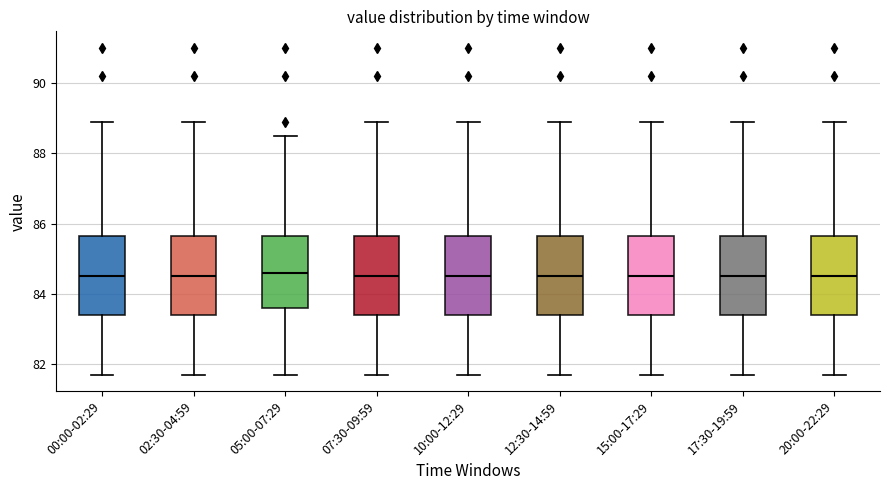

Reading left to right, transcribe this box plot: for each box, give where its median line is, the range the box spans, and where its two whiskers end, as read against the y-axis. The values are not printed on the chart, so give them approximately, as read against the axis.

00:00-02:29: median 84.6, box 83.4 to 85.6, whiskers 81.8 to 89.0
02:30-04:59: median 84.6, box 83.4 to 85.6, whiskers 81.8 to 89.0
05:00-07:29: median 84.6, box 83.6 to 85.6, whiskers 81.8 to 88.6
07:30-09:59: median 84.6, box 83.4 to 85.6, whiskers 81.8 to 89.0
10:00-12:29: median 84.6, box 83.4 to 85.6, whiskers 81.8 to 89.0
12:30-14:59: median 84.6, box 83.4 to 85.6, whiskers 81.8 to 89.0
15:00-17:29: median 84.6, box 83.4 to 85.6, whiskers 81.8 to 89.0
17:30-19:59: median 84.6, box 83.4 to 85.6, whiskers 81.8 to 89.0
20:00-22:29: median 84.6, box 83.4 to 85.6, whiskers 81.8 to 89.0